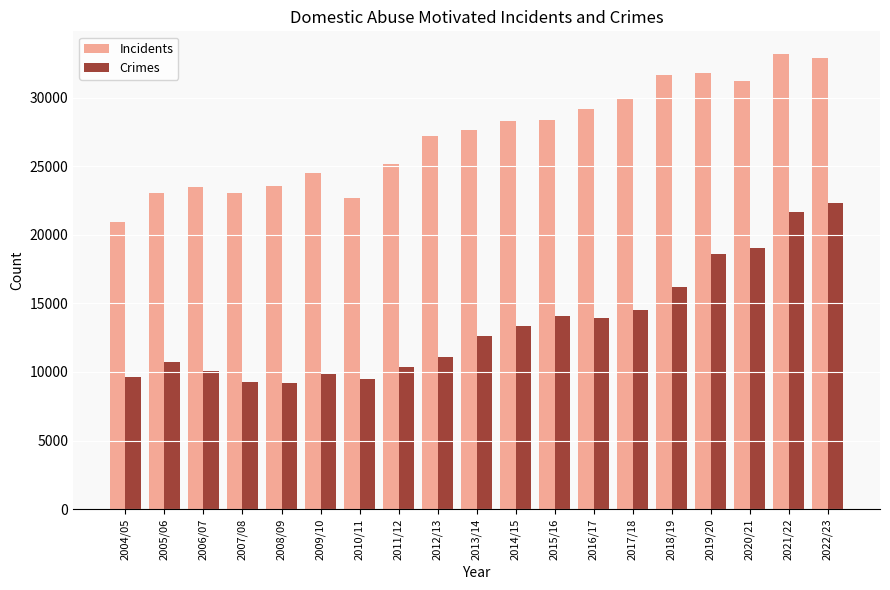

How many series are shown in this chart?

2